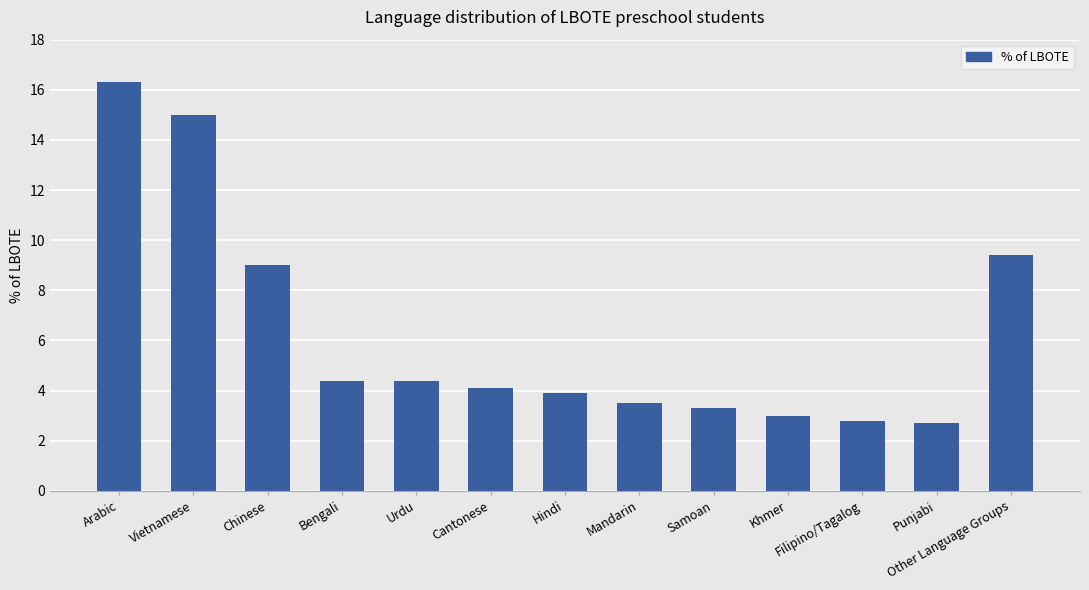

Which category has the highest value across all series?

Arabic